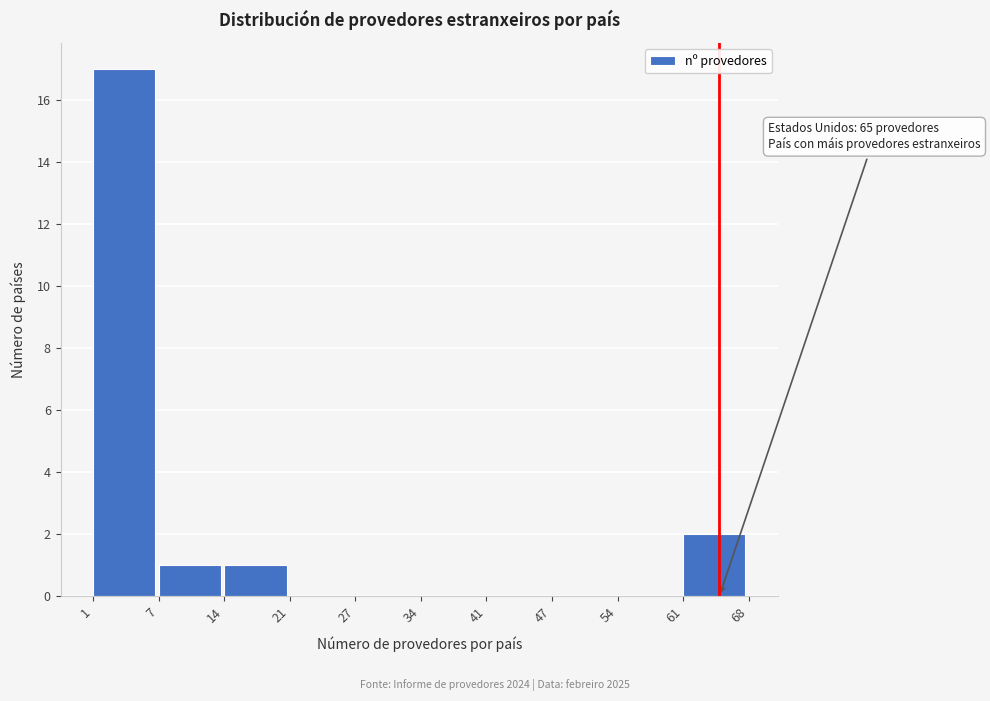

Reading left to right, extract all data points from this chart.

1=17	7=1	14=1	21=0	27=0	34=0	41=0	47=0	54=0	61=2